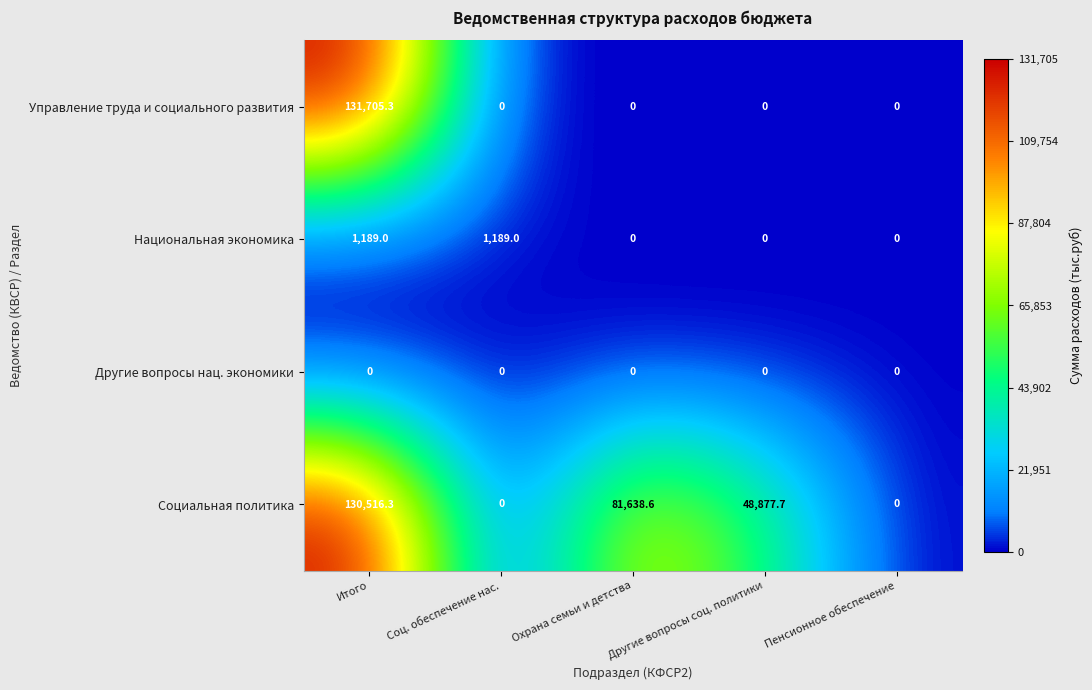

At Итого, list the series in order from smallest to largest.

Другие вопросы нац. экономики, Национальная экономика, Социальная политика, Управление труда и социального развития